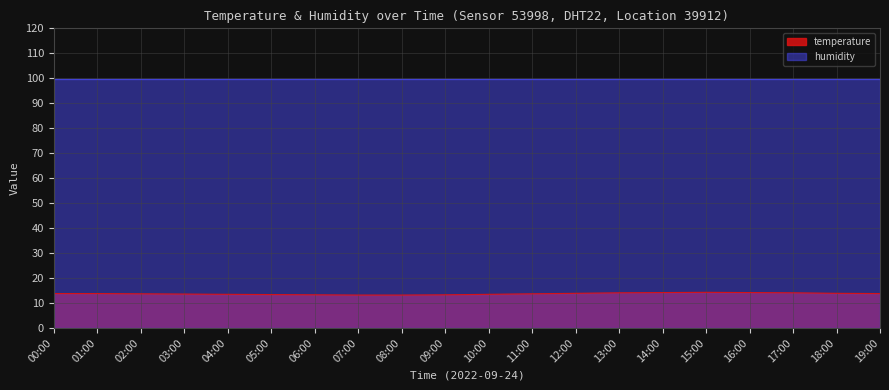

Which category has the lowest value across all series?

07:00